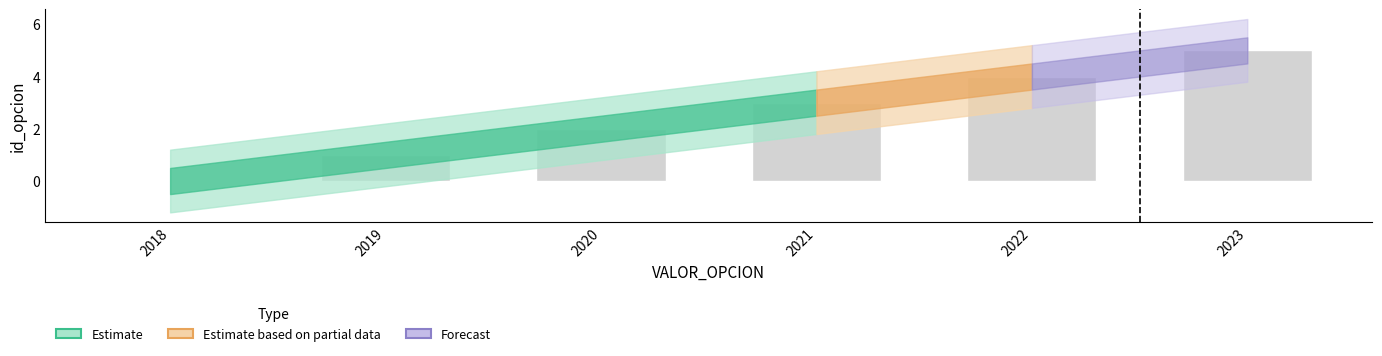

Read the value at 2020.

2